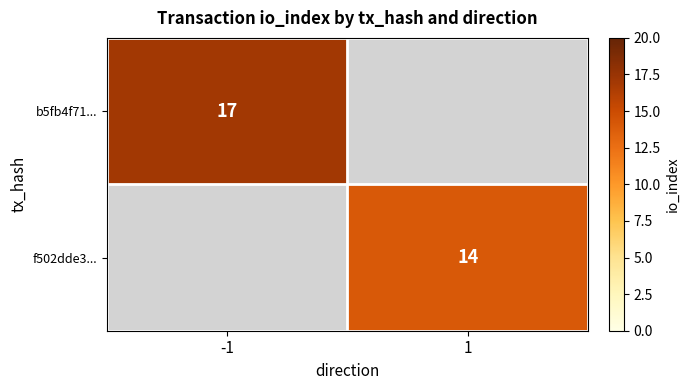

The value of f502dde3... at 1 is 23. True or false?

False